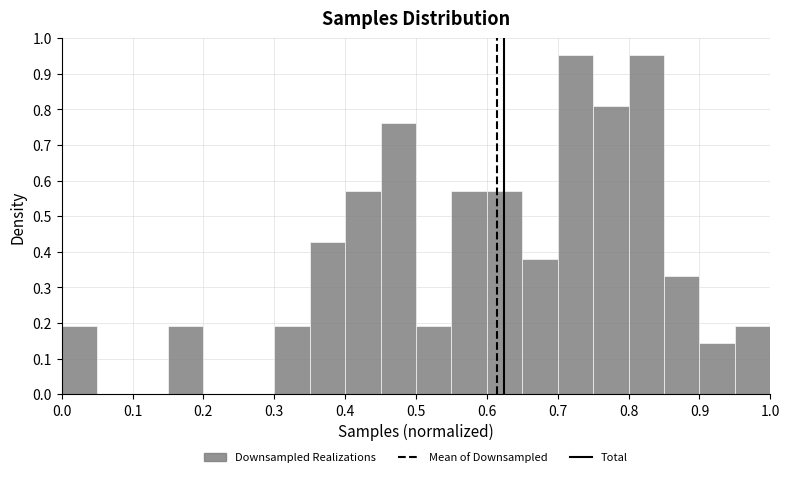

Reading left to right, transcribe this chart: for each bar, give the range it covers on the x-axis and its height. The values are not printed on the chart, so give them approximately, as read against the axis.

0.00 to 0.05: 0.19
0.05 to 0.10: 0
0.10 to 0.15: 0
0.15 to 0.20: 0.19
0.20 to 0.25: 0
0.25 to 0.30: 0
0.30 to 0.35: 0.19
0.35 to 0.40: 0.43
0.40 to 0.45: 0.57
0.45 to 0.50: 0.76
0.50 to 0.55: 0.19
0.55 to 0.60: 0.57
0.60 to 0.65: 0.57
0.65 to 0.70: 0.38
0.70 to 0.75: 0.95
0.75 to 0.80: 0.81
0.80 to 0.85: 0.95
0.85 to 0.90: 0.33
0.90 to 0.95: 0.14
0.95 to 1.00: 0.19